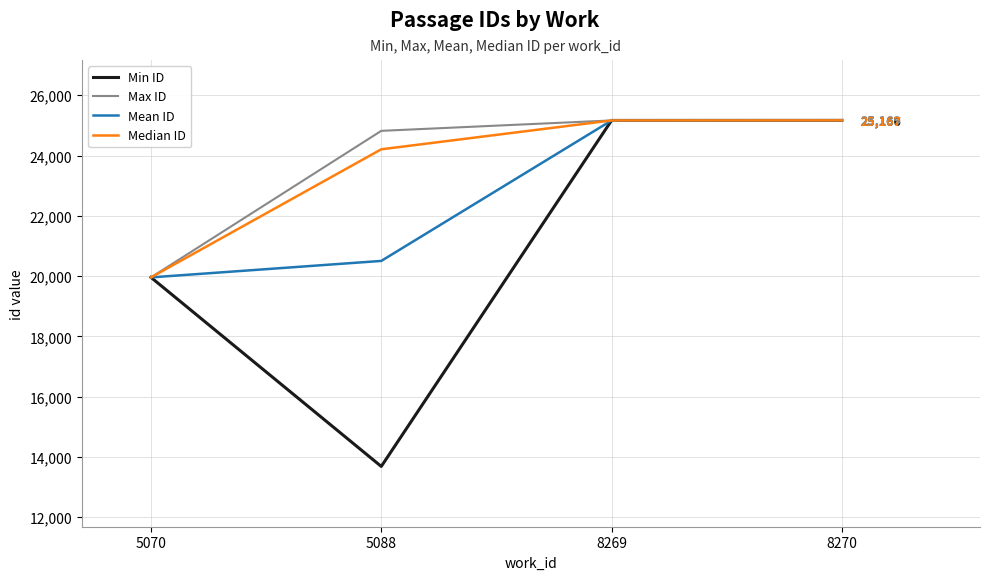

What is the approximate value of Mean ID at 5070, to the nearest 10?

19960